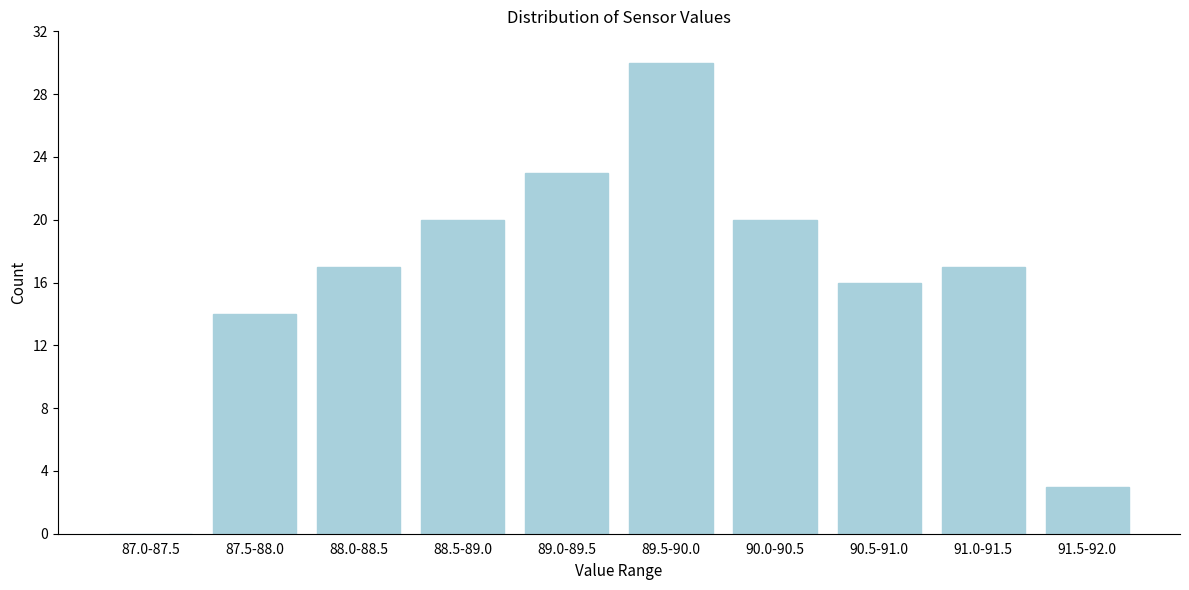

Reading right to left, transcribe all the data shown in this chart.

91.5-92.0=3	91.0-91.5=17	90.5-91.0=16	90.0-90.5=20	89.5-90.0=30	89.0-89.5=23	88.5-89.0=20	88.0-88.5=17	87.5-88.0=14	87.0-87.5=0